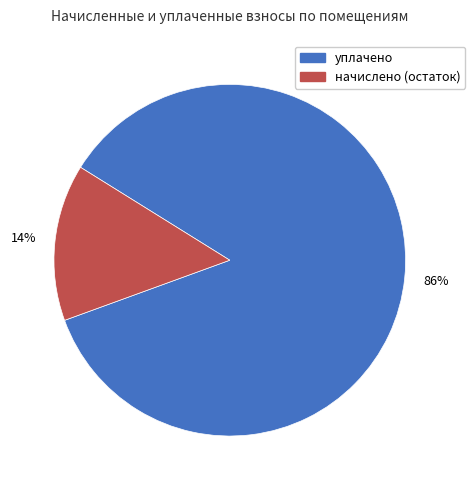

To the nearest percent, what is the combined percentage of уплачено and начислено (остаток)?

100%